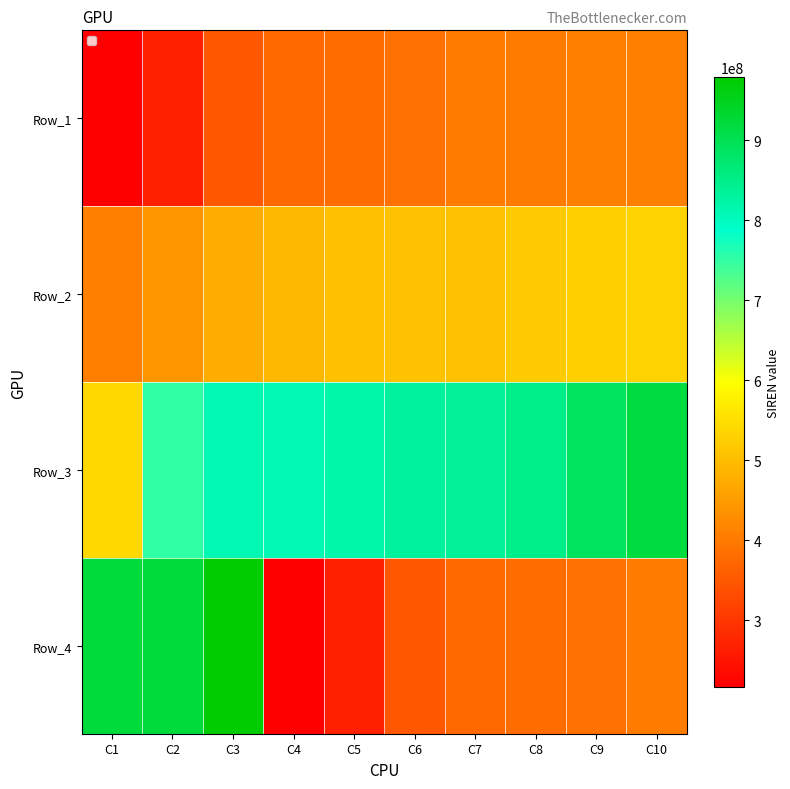

Reading left to right, transcribe all the data shown in this chart.

Row_1: C1=217101880	C2=267102945	C3=349720094	C4=377581509	C5=378523500	C6=388235392	C7=401892039	C8=402043285	C9=408478238	C10=409814464
Row_2: C1=409814472	C2=441275377	C3=478401250	C4=491448445	C5=502994379	C6=508081486	C7=508081486	C8=518321302	C9=528991607	C10=534098769
Row_3: C1=539837625	C2=751469040	C3=810551259	C4=811353853	C5=819614512	C6=831319165	C7=838854792	C8=848967857	C9=891795189	C10=917848855
Row_4: C1=920048329	C2=921125811	C3=978786192	C4=217101880	C5=267102945	C6=349720094	C7=377581509	C8=378523500	C9=388235392	C10=401892039